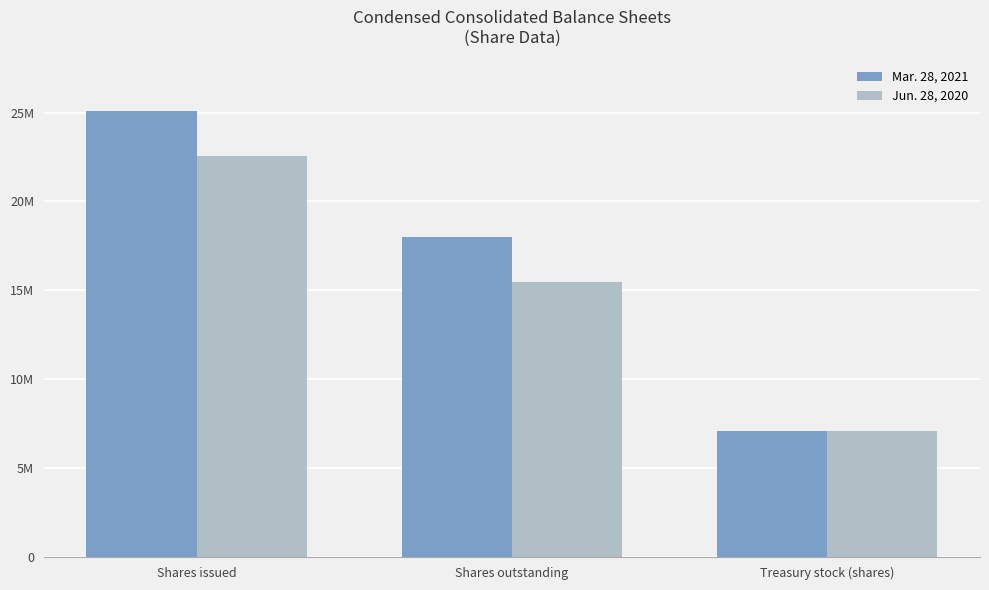

Are the bars horizontal?

No